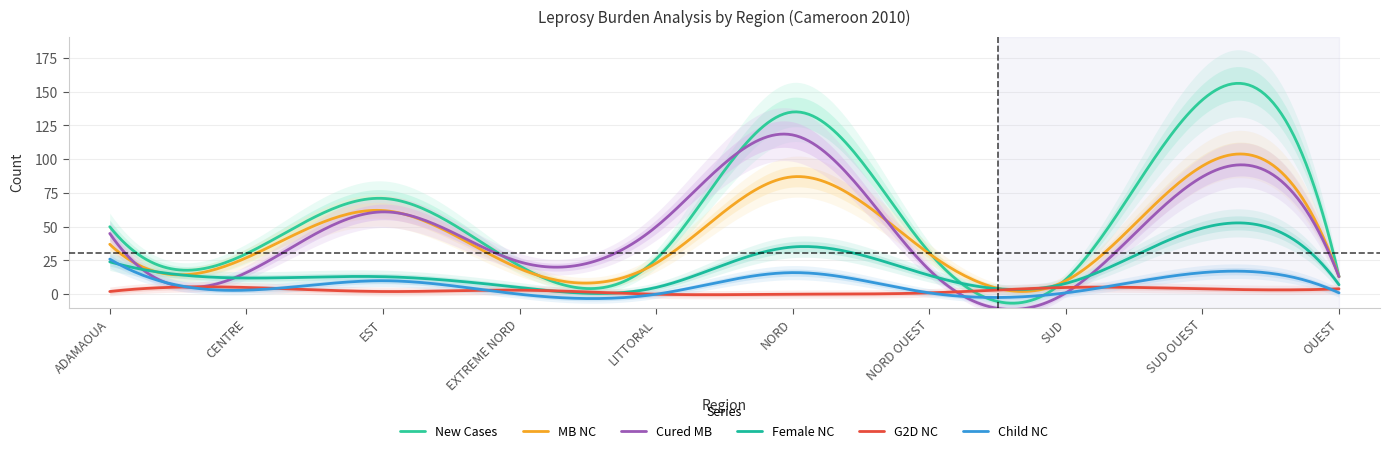

Reading left to right, what are all the values shown in this chart?

New Cases: 50	30	71	21	26	135	31	11	144	13
MB NC: 37	27	62	19	23	87	30	10	95	13
Cured MB: 45	16	61	24	50	118	18	1	87	13
Female NC: 24	12	13	5	5	35	14	8	49	7
G2D NC: 2	5	2	3	0	0	1	5	4	4
Child NC: 26	3	10	0	0	16	1	1	16	1